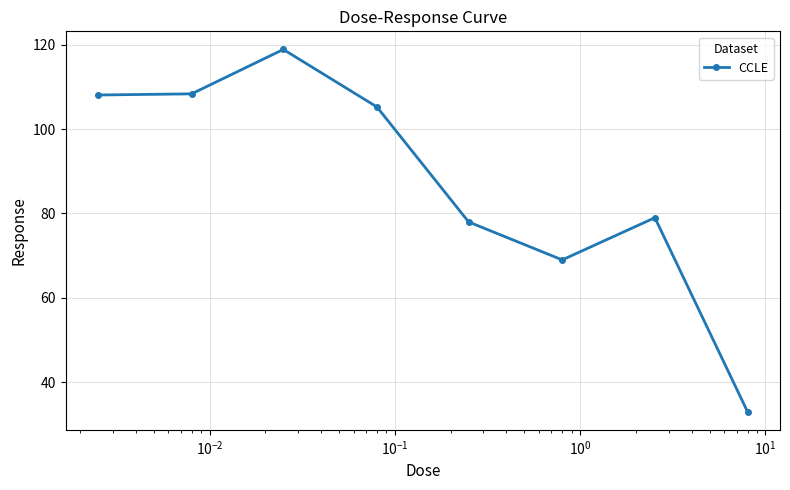

What is the minimum value shown in the chart?

33.0